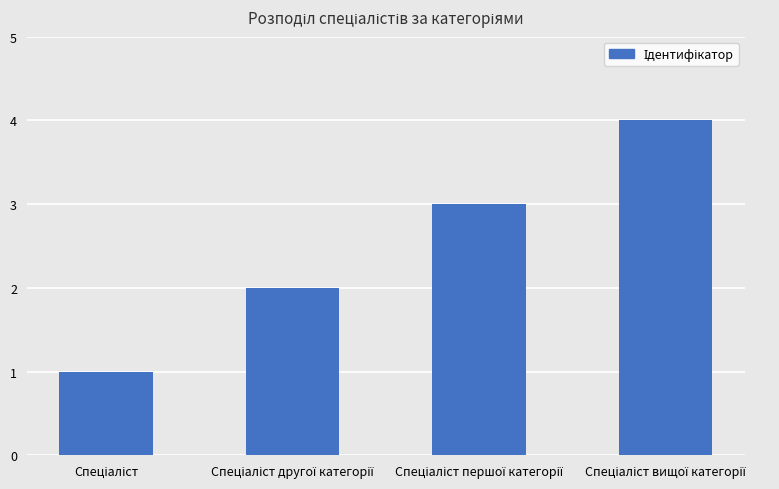

What is the sum of all values?

10